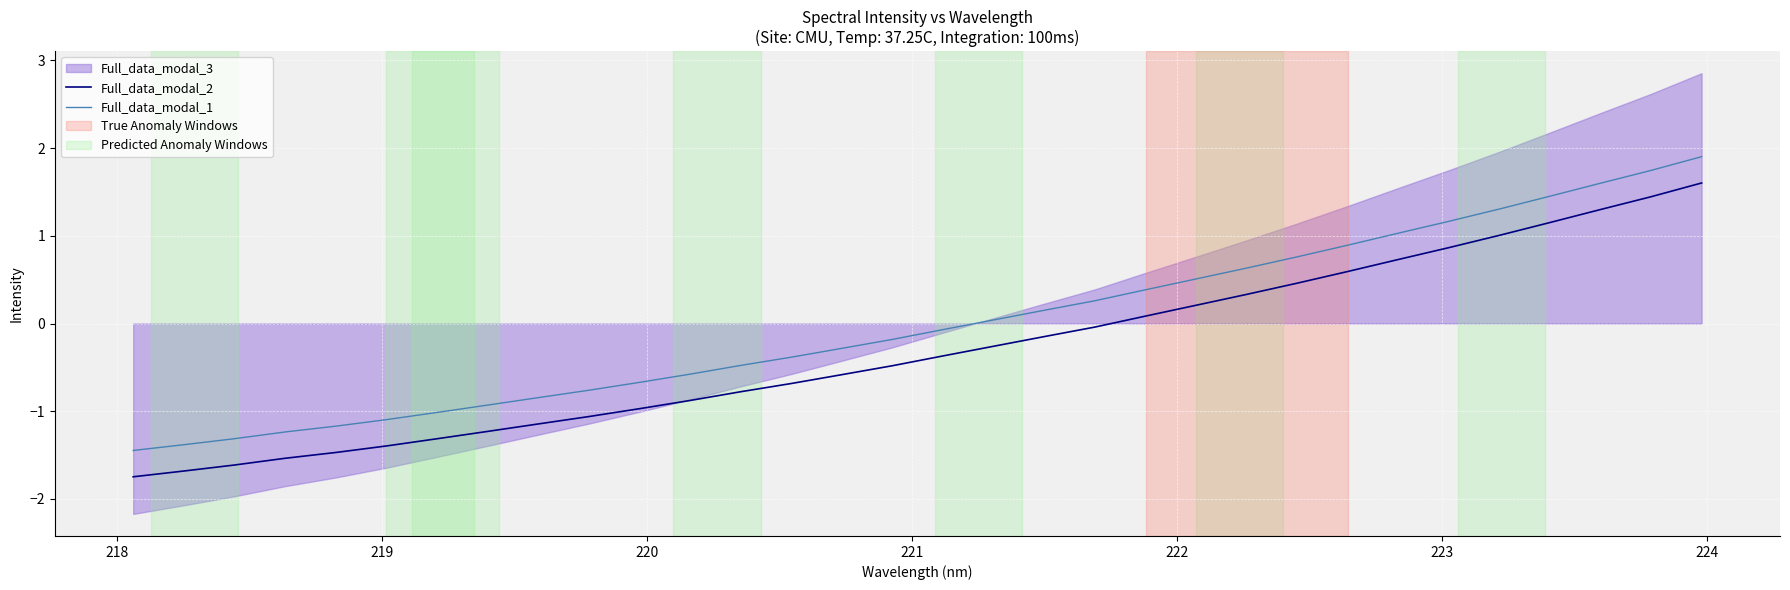

Is this an area chart (filled region under the line)?

No